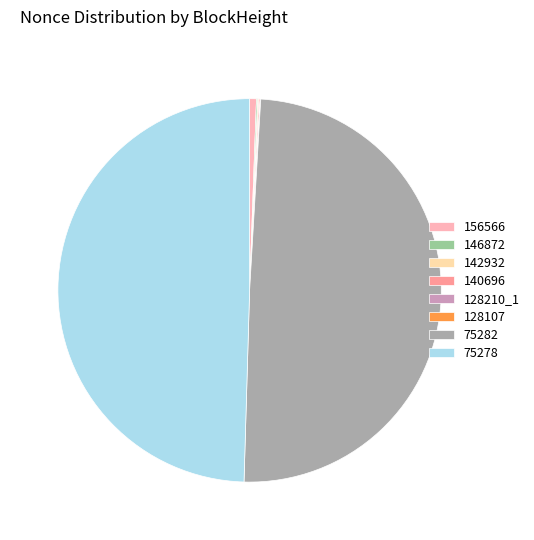

Is there a majority slice in this chart?

No